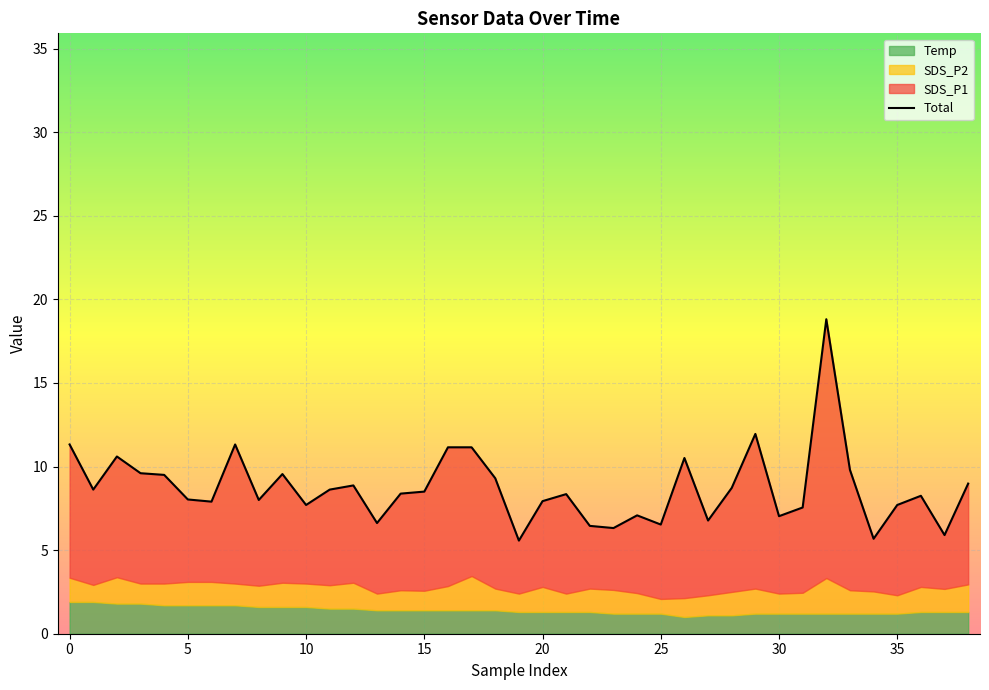

What is the value of the 25th point from the left?

7.1